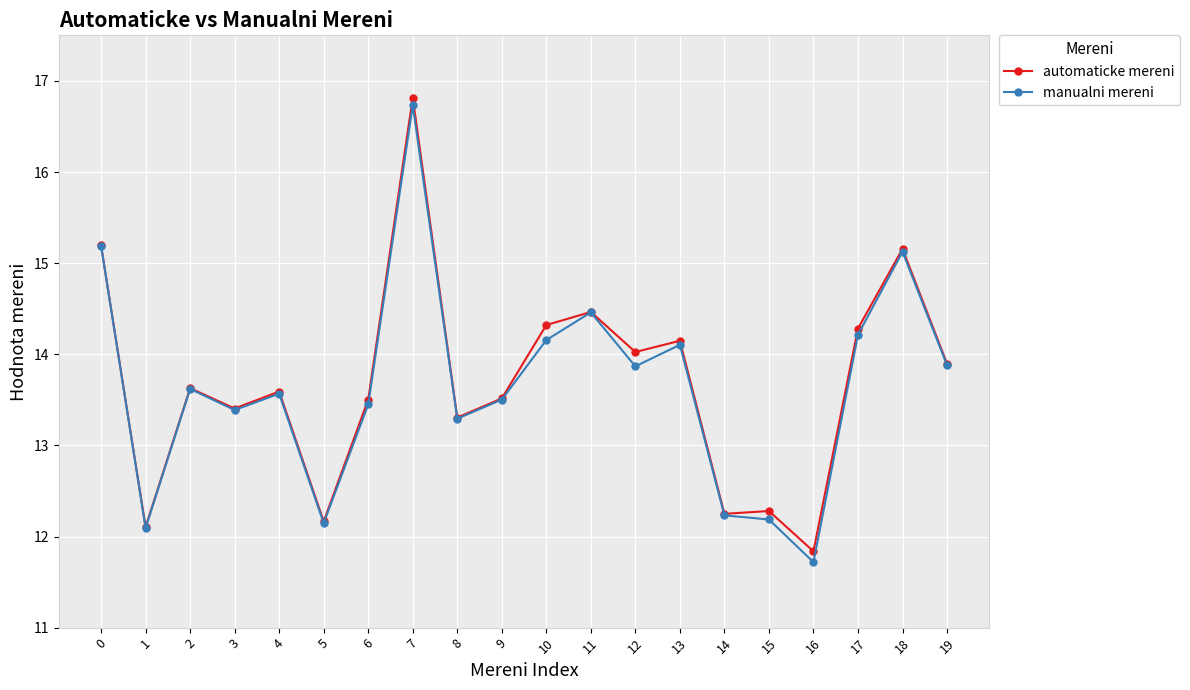

At which category does automaticke mereni reach its first local valley?

1